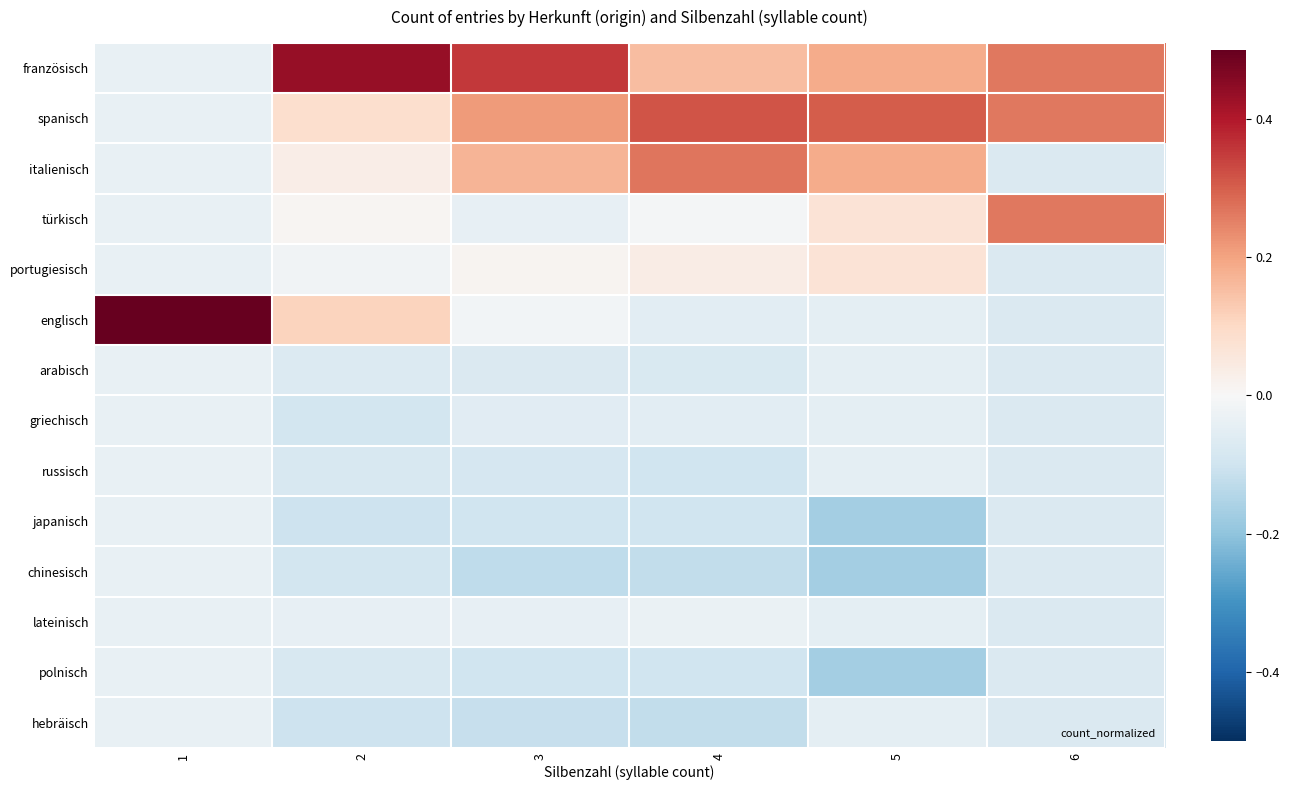

Which series changed the most between 3 and 6?

türkisch